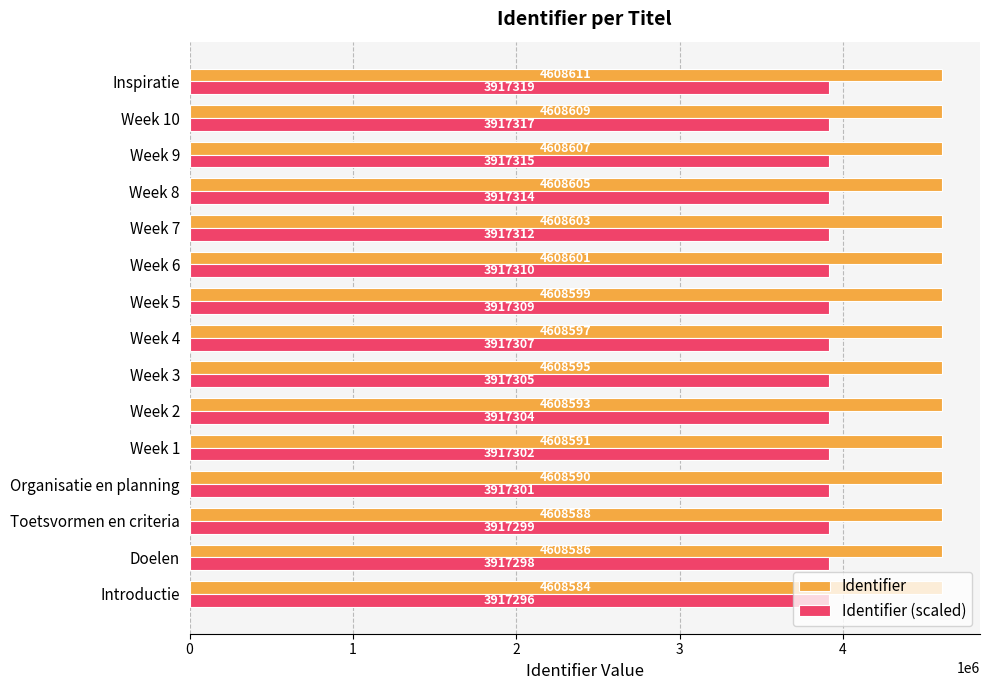

Which series has the largest range (max minus min)?

Identifier